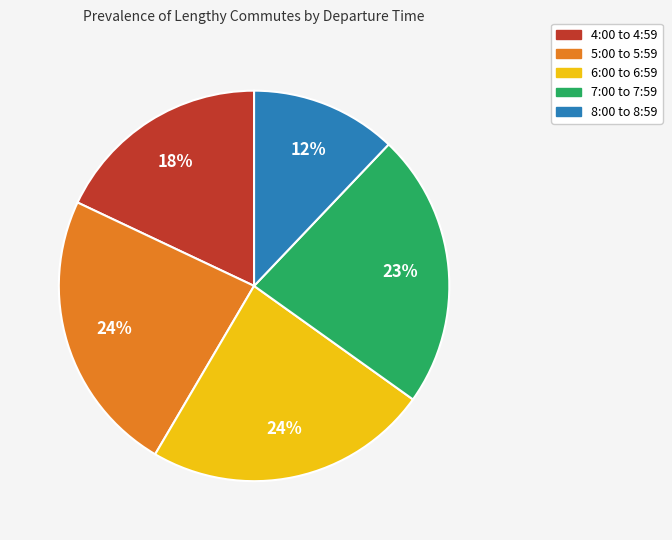

Combined, do 8:00 to 8:59 and 4:00 to 4:59 account for over 50%?

No